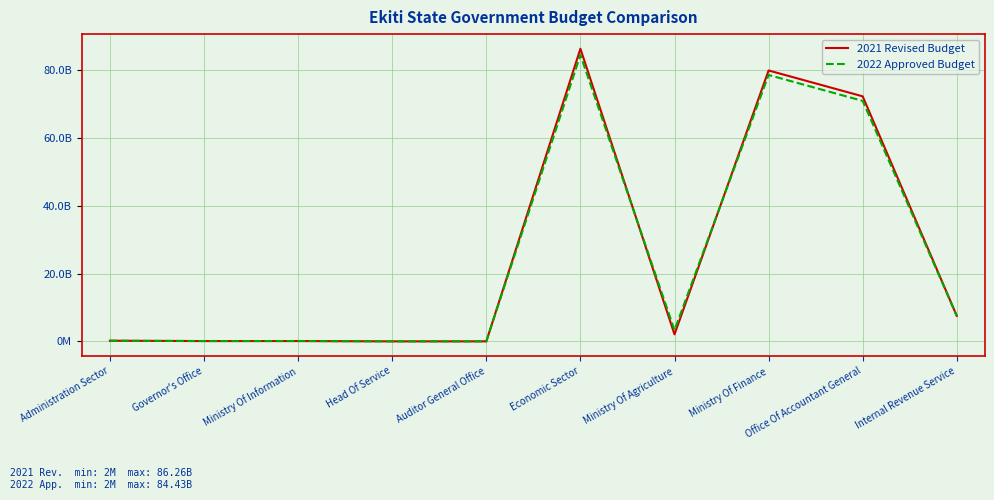

How many times do 2022 Approved Budget and 2021 Revised Budget cross each other?

3